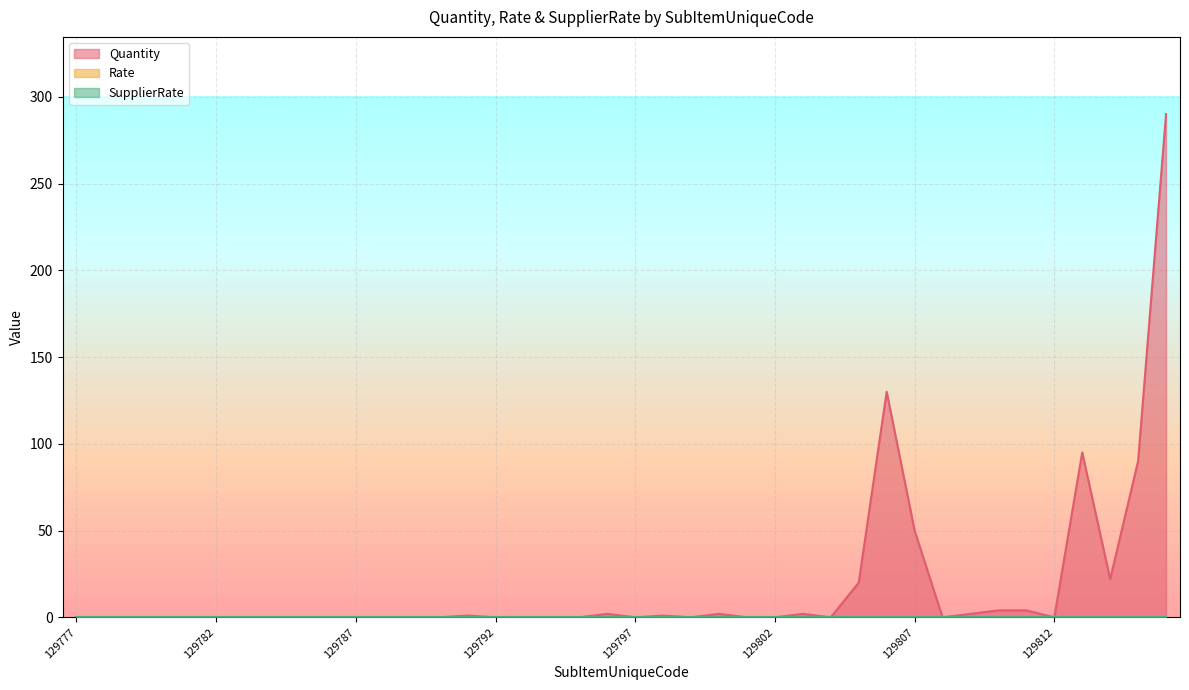

What is the greatest value displayed?

290